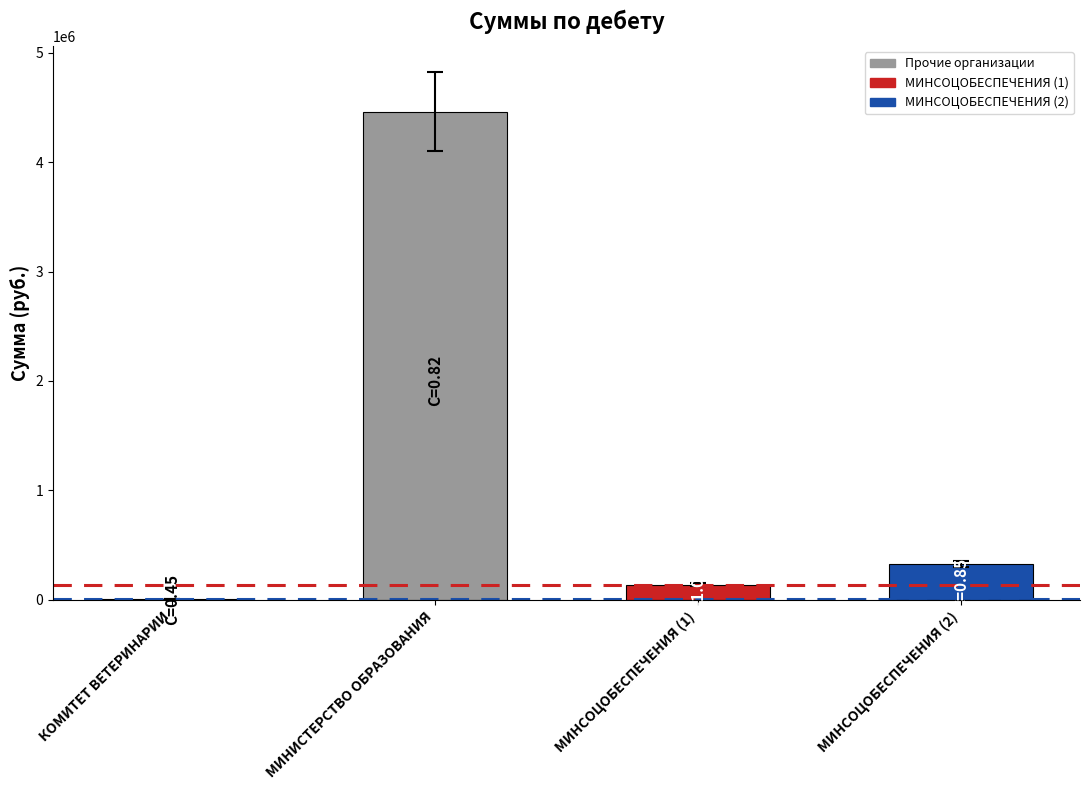

At which label does the data first exceed 331414?

МИНИСТЕРСТВО ОБРАЗОВАНИЯ